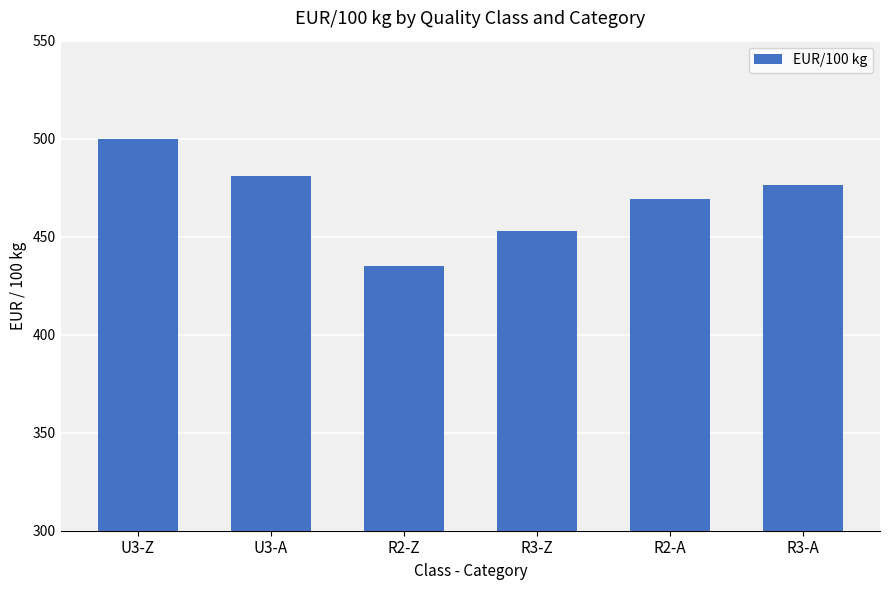

What is the sum of all values?

2814.6